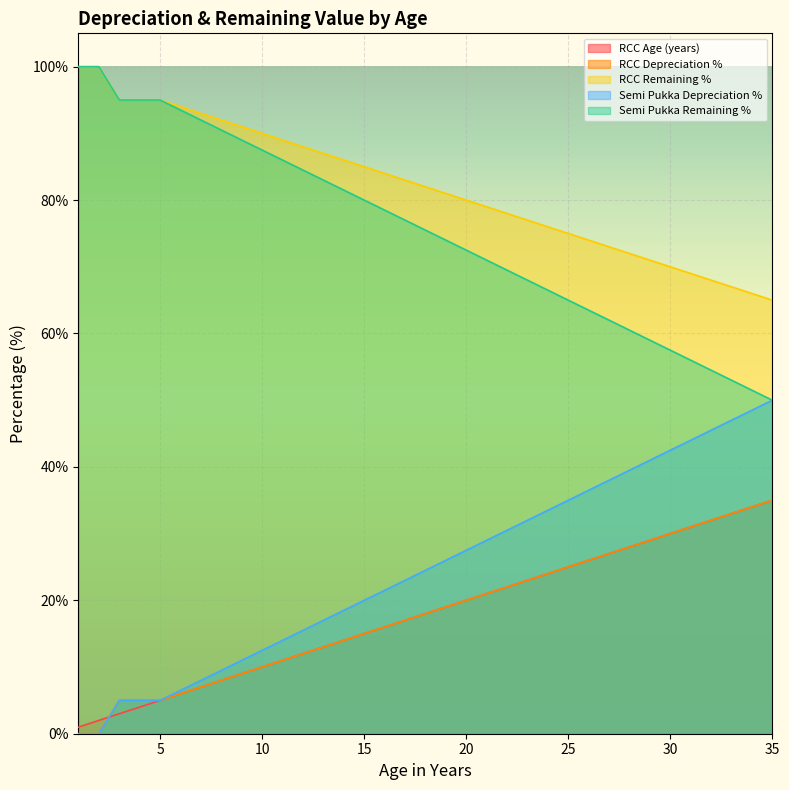

Is the value of Semi Pukka Remaining % at 12 greater than the value of Semi Pukka Depreciation % at 8?

Yes